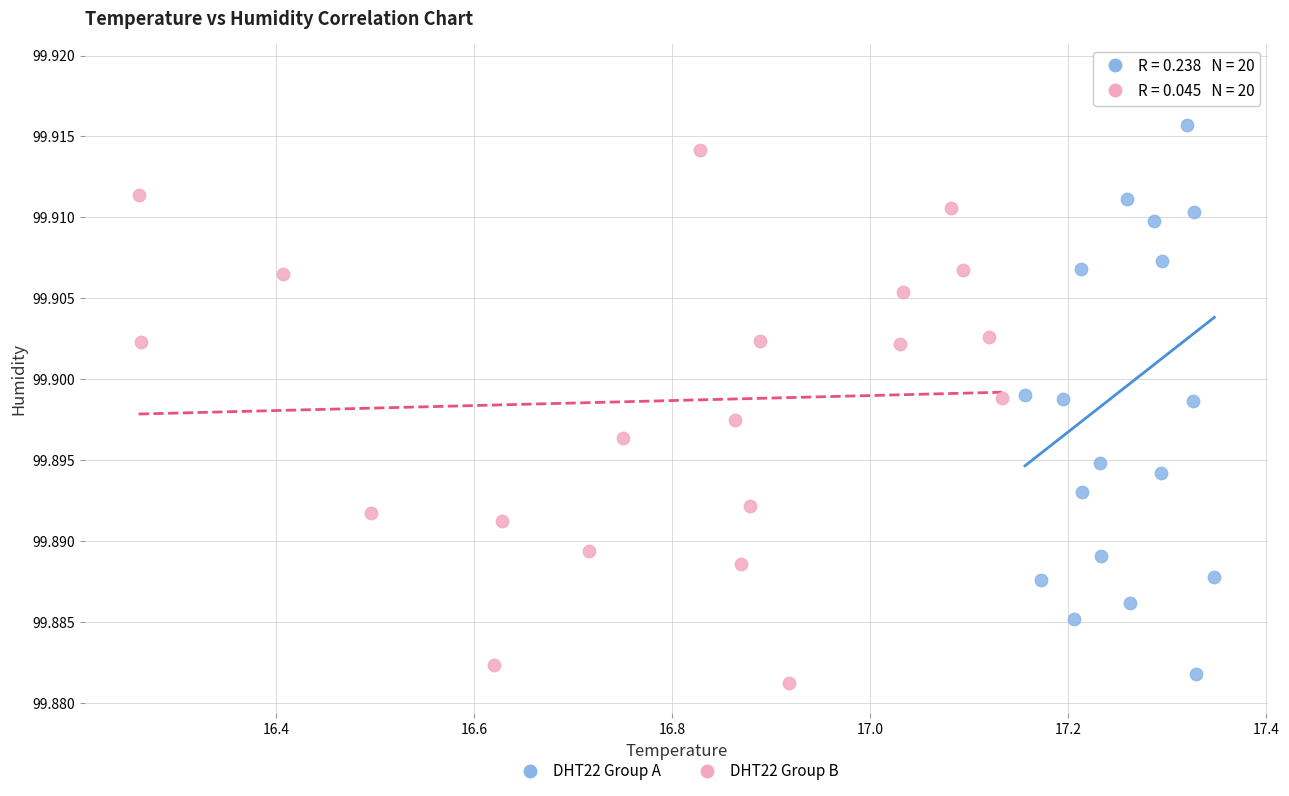

Which series contains the highest Y value?

DHT22 Group A